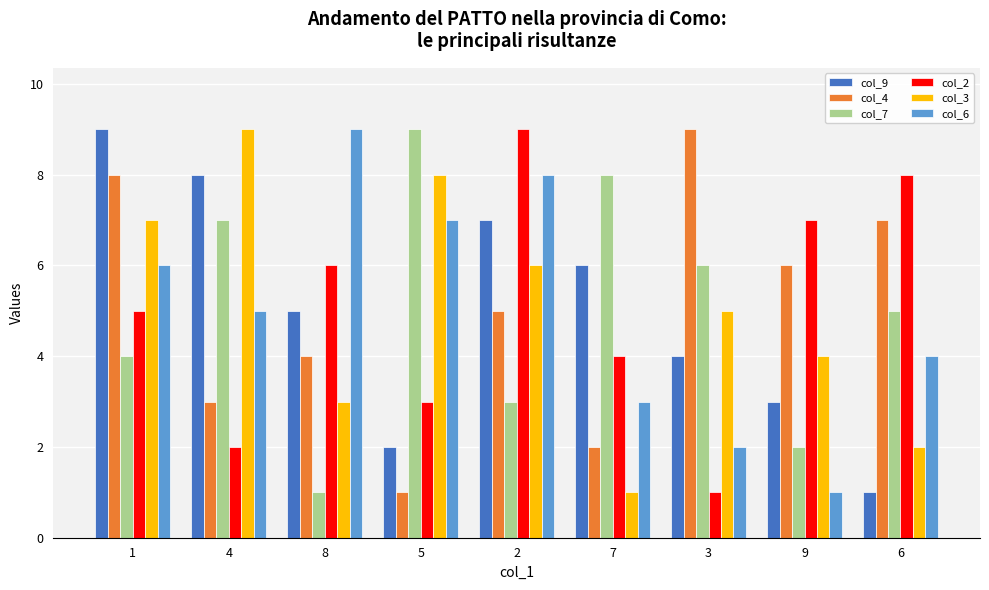

Where does the col_4 series first go above 5?

1